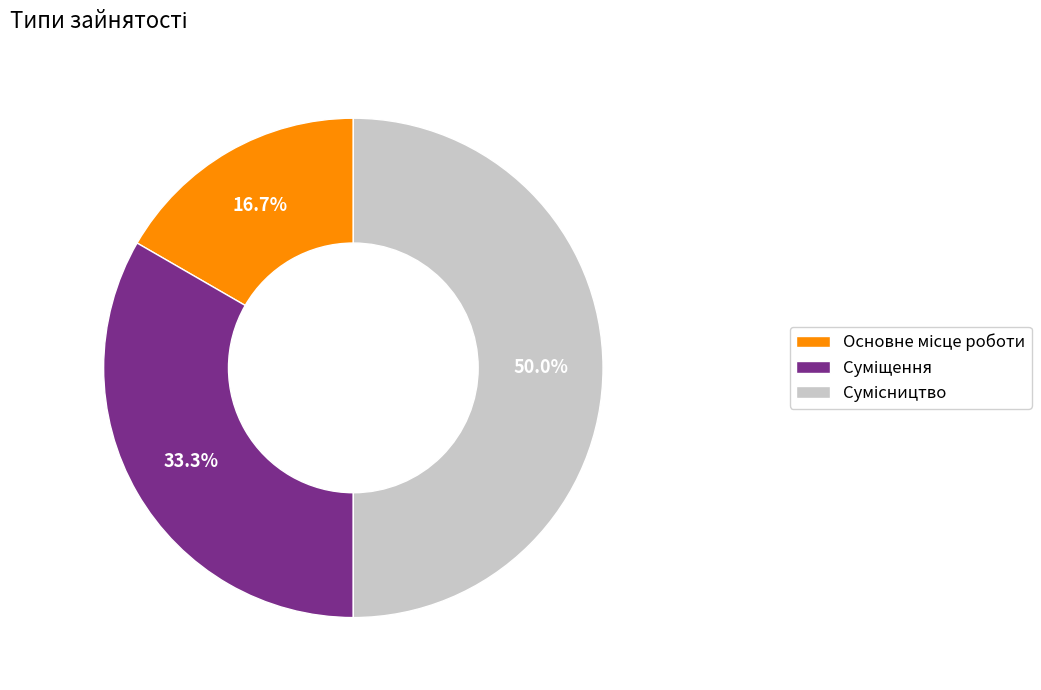

Rank the categories by value from lowest to highest.

Основне місце роботи, Суміщення, Сумісництво